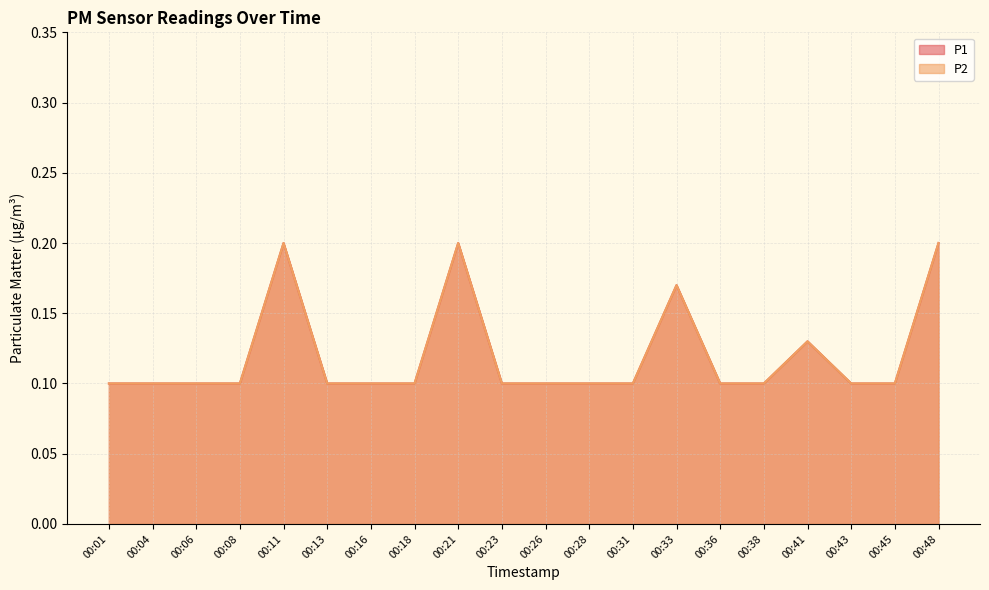

The P1 series shows 0.4 at 00:11. True or false?

False